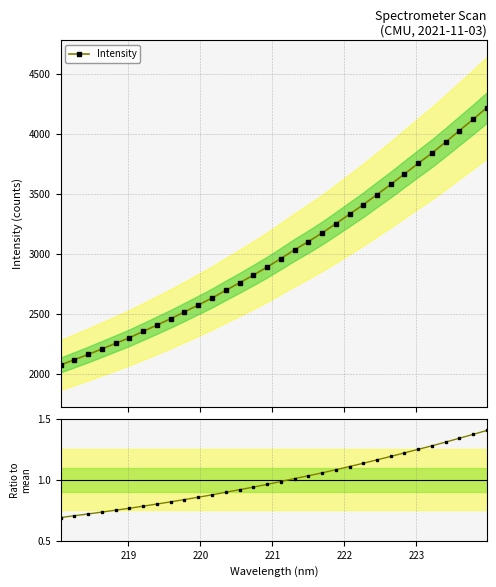

What is the value of the Ratio to mean point at the 8th from the left?

0.8